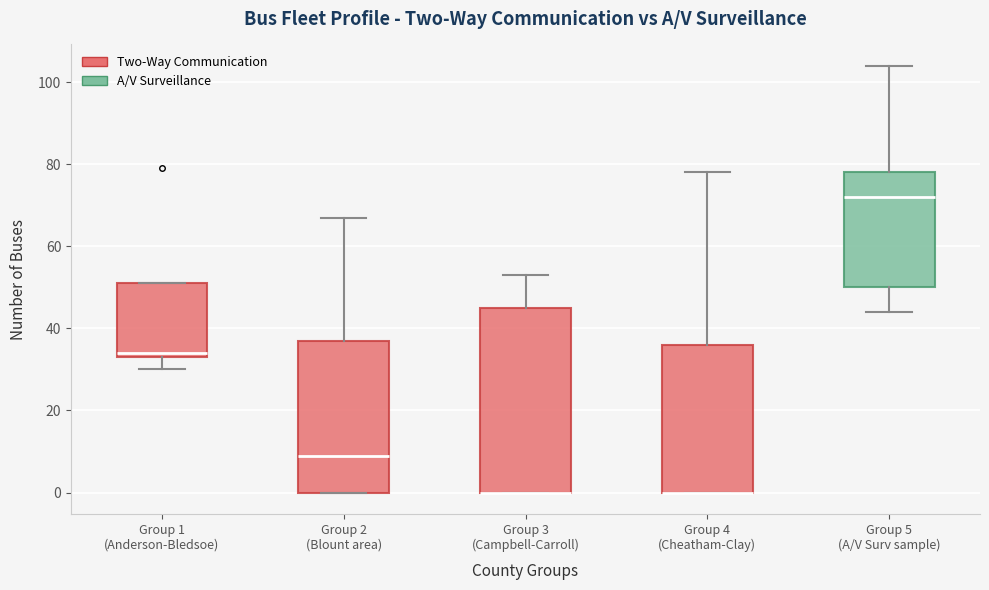

Comparing the boxes themselves (not the whiskers), which one is the tallest?

Group 3 (Campbell-Carroll)